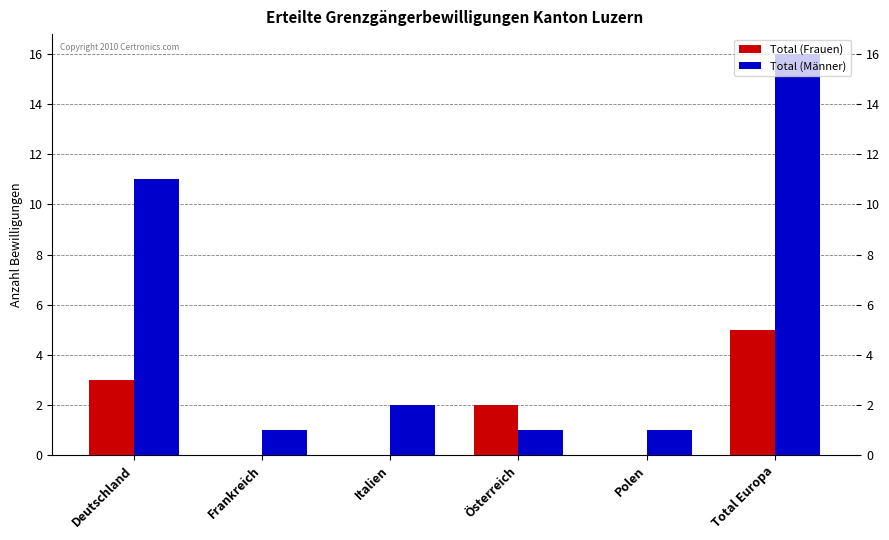

Which series has the largest total across all categories?

Total (Männer)